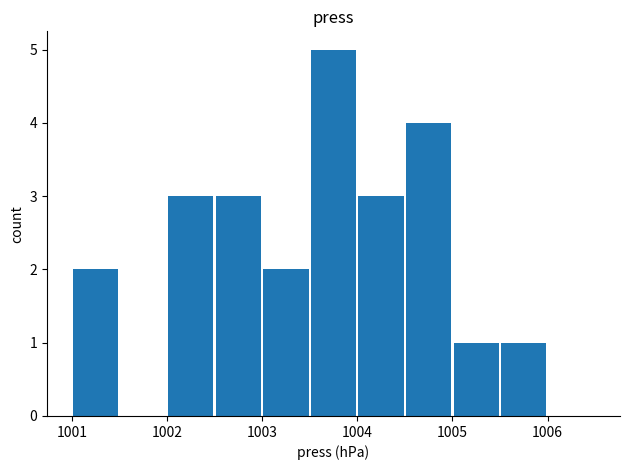

Count the values in the range 1 to 3.

7